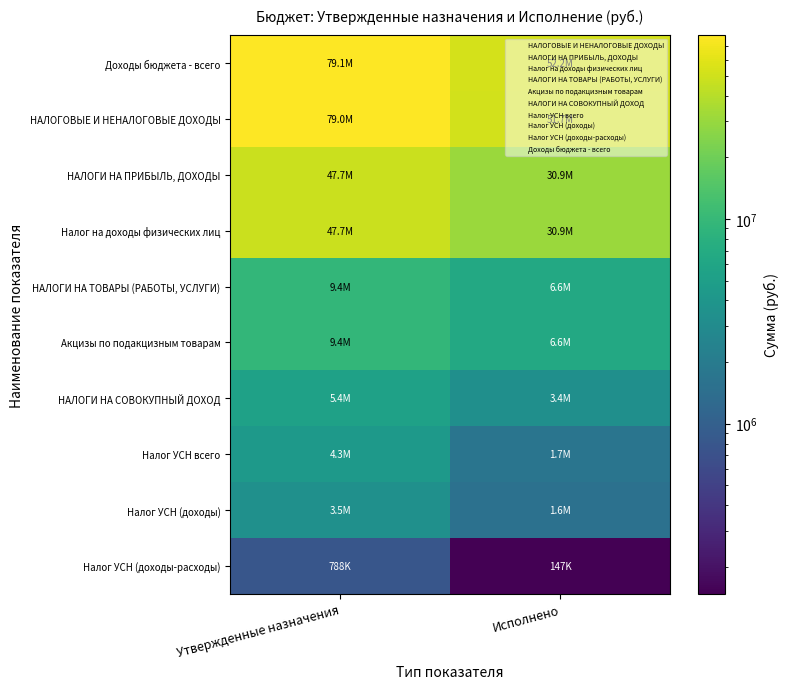

List the series in order of their peak value, highest first.

Доходы бюджета - всего, НАЛОГОВЫЕ И НЕНАЛОГОВЫЕ ДОХОДЫ, НАЛОГИ НА ПРИБЫЛЬ, ДОХОДЫ, Налог на доходы физических лиц, НАЛОГИ НА ТОВАРЫ (РАБОТЫ, УСЛУГИ), Акцизы по подакцизным товарам, НАЛОГИ НА СОВОКУПНЫЙ ДОХОД, Налог УСН всего, Налог УСН (доходы), Налог УСН (доходы-расходы)